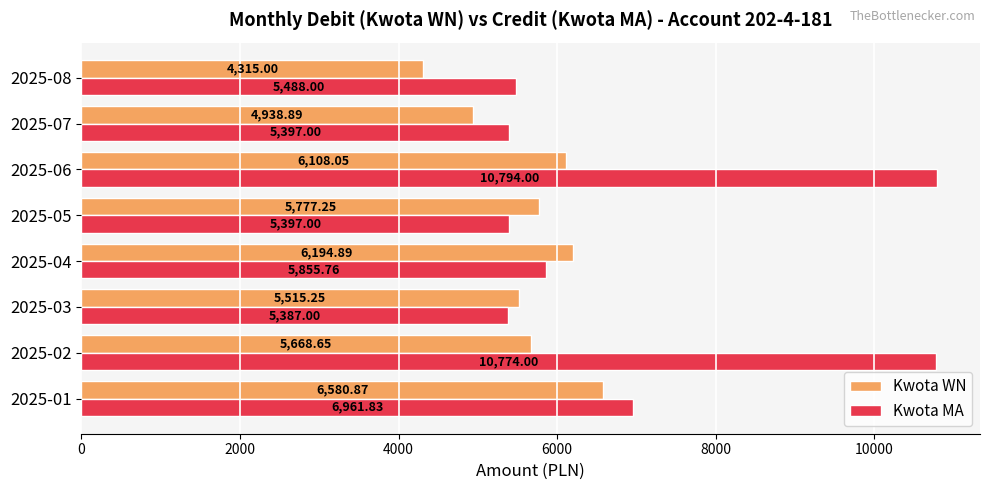

What is the sum of the Kwota WN values at 2025-04 and 2025-01?

12775.8